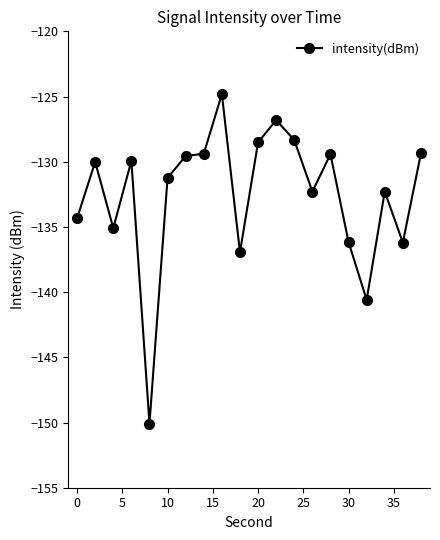

True or false: there are more than 1 points higher than both neighbors.

True